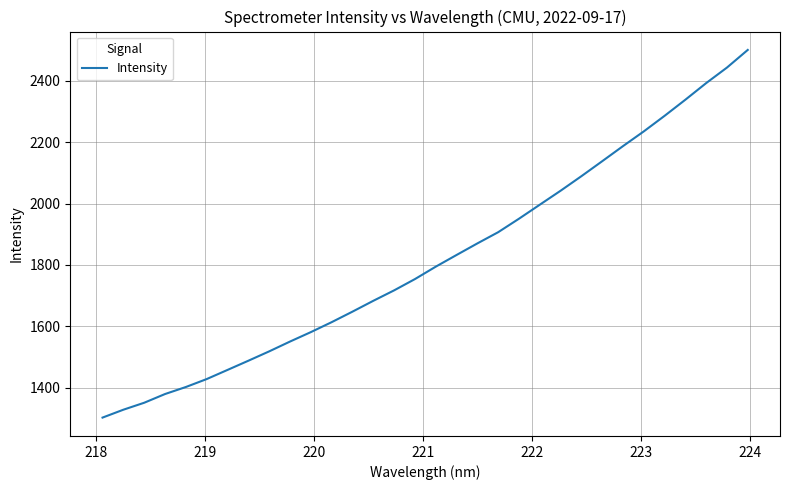

What is the difference between the maximum and minimum values?

1198.7